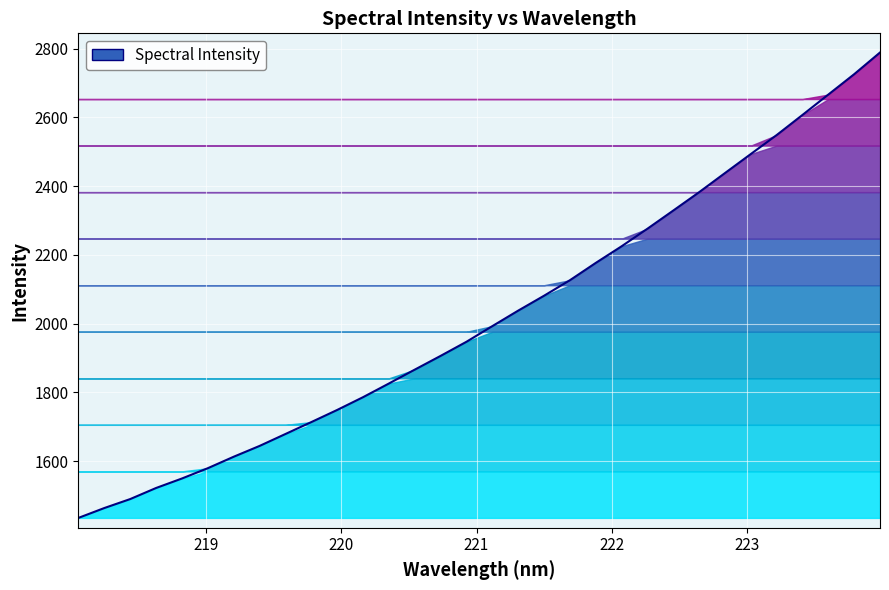

What is the difference between the maximum and minimum values?

1353.8